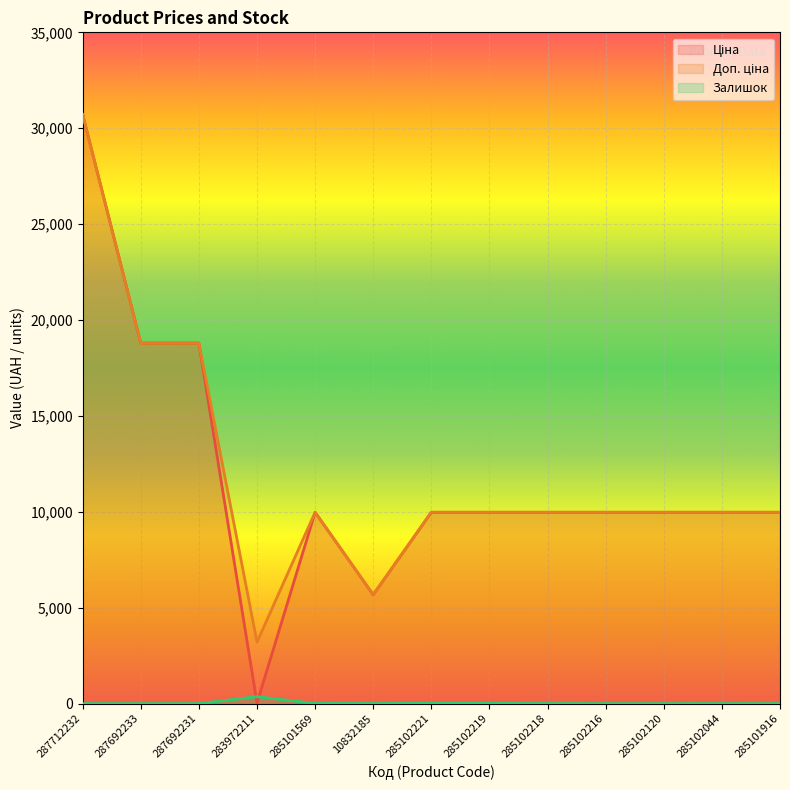

List the labels in order of Ціна value, smallest first.

283972211, 10832185, 285101569, 285102221, 285102219, 285102218, 285102216, 285102120, 285102044, 285101916, 287692233, 287692231, 287712232